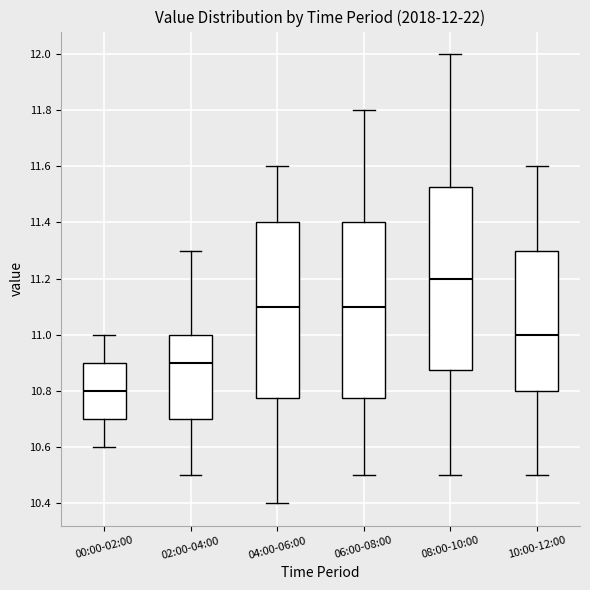

Which box has the highest median line?

08:00-10:00